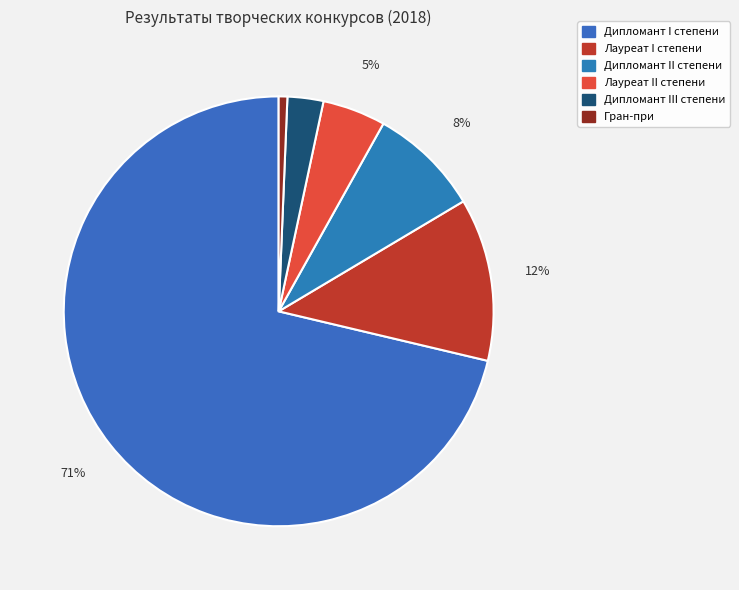

Is Гран-при the majority of the pie?

No